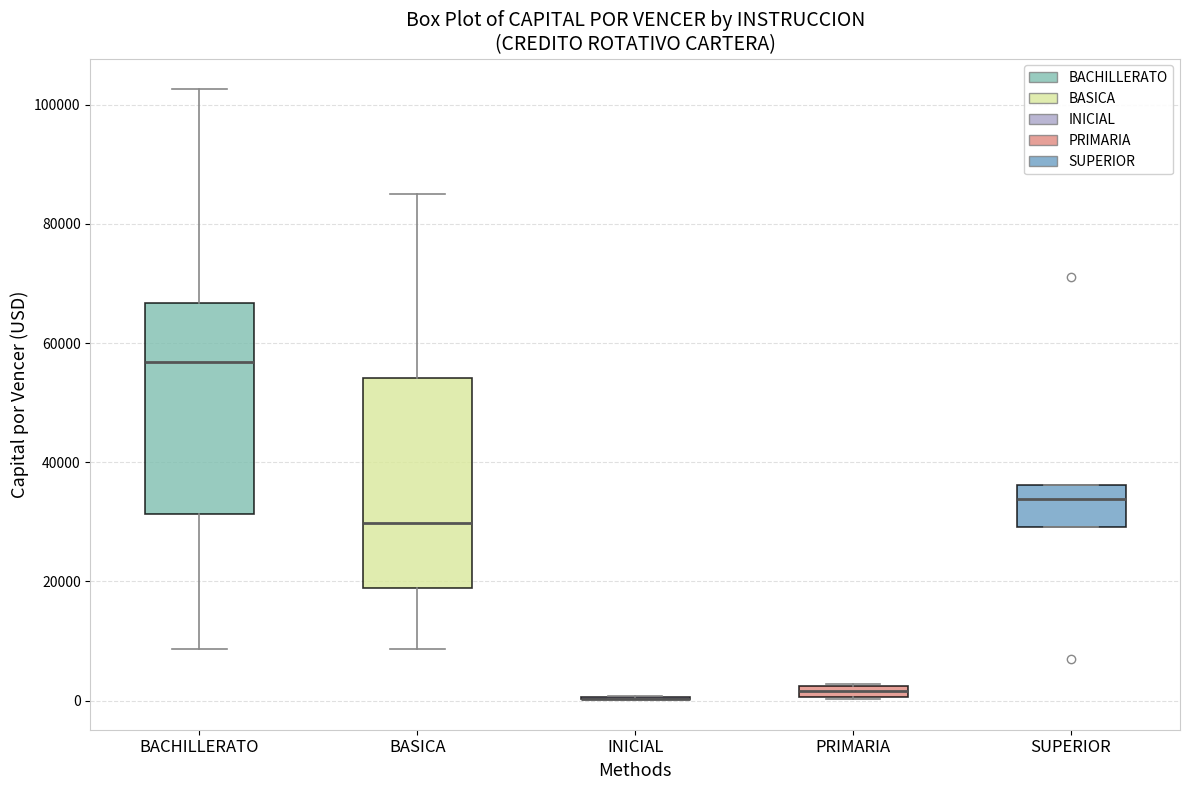

Where is the lower edge of the box for SUPERIOR on the y-axis? The values are not printed on the chart, so give them approximately, as read against the axis.

30000